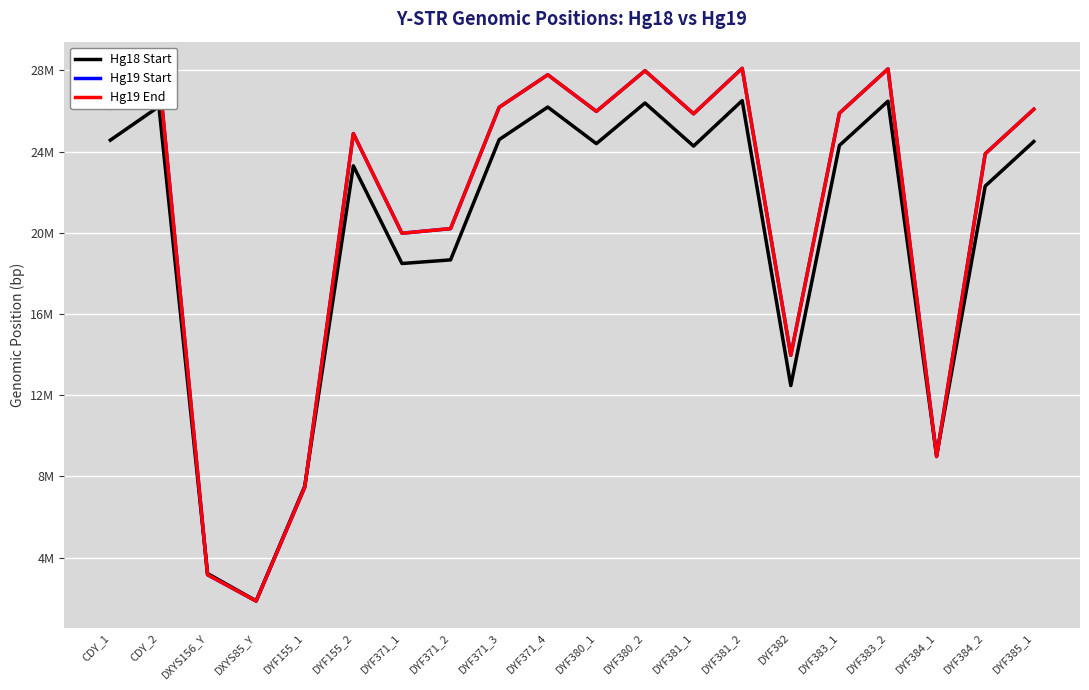

At which category does Hg19 Start reach its first local valley?

DXYS85_Y